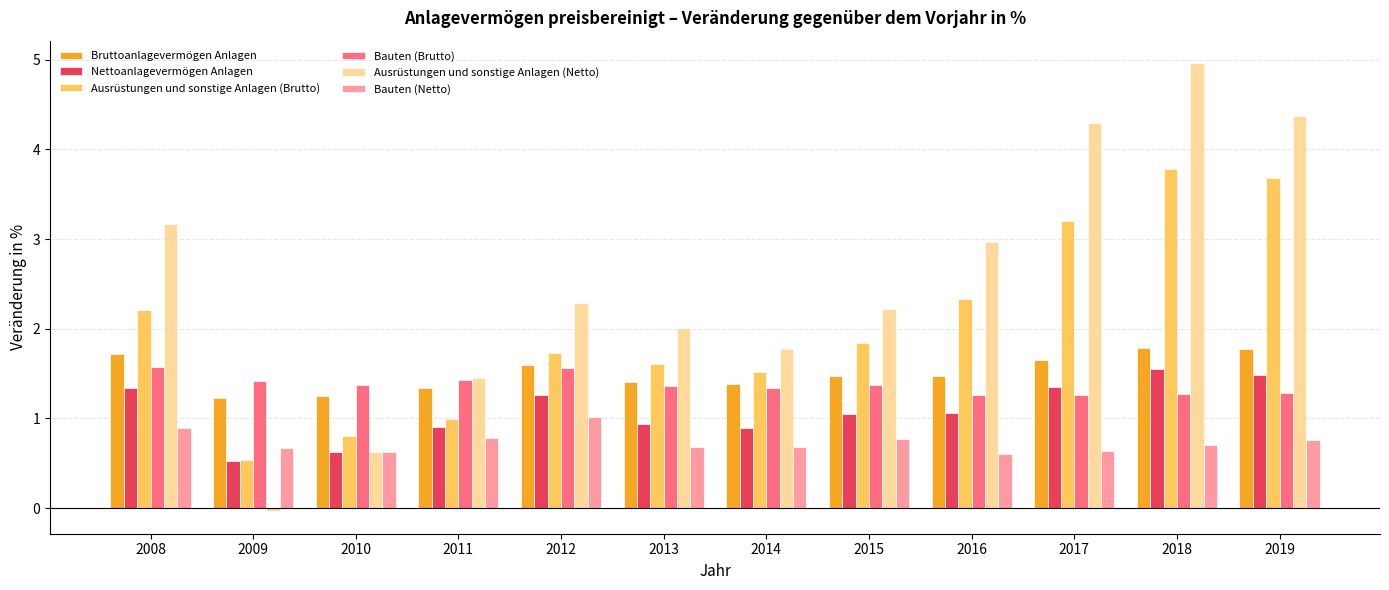

Which series has the largest range (max minus min)?

Ausrüstungen und sonstige Anlagen (Netto)